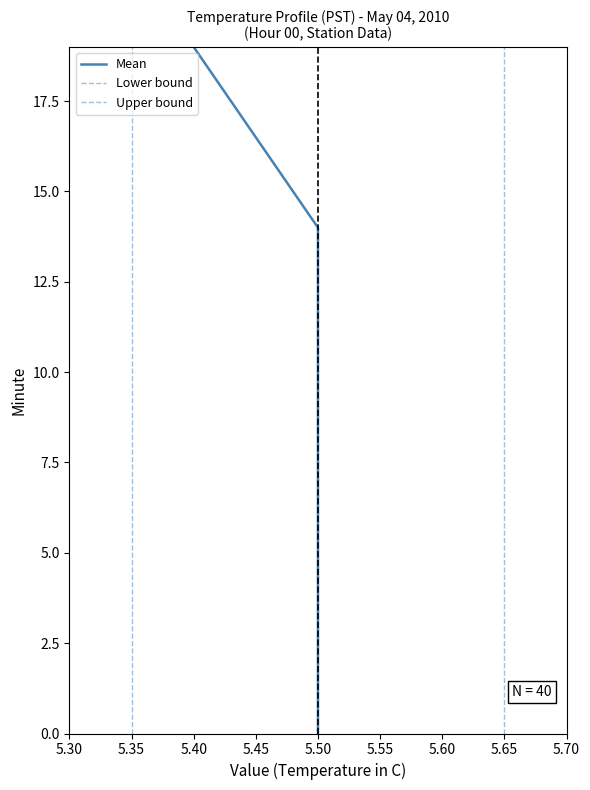

Where does the Mean series first go above 10?

5.50